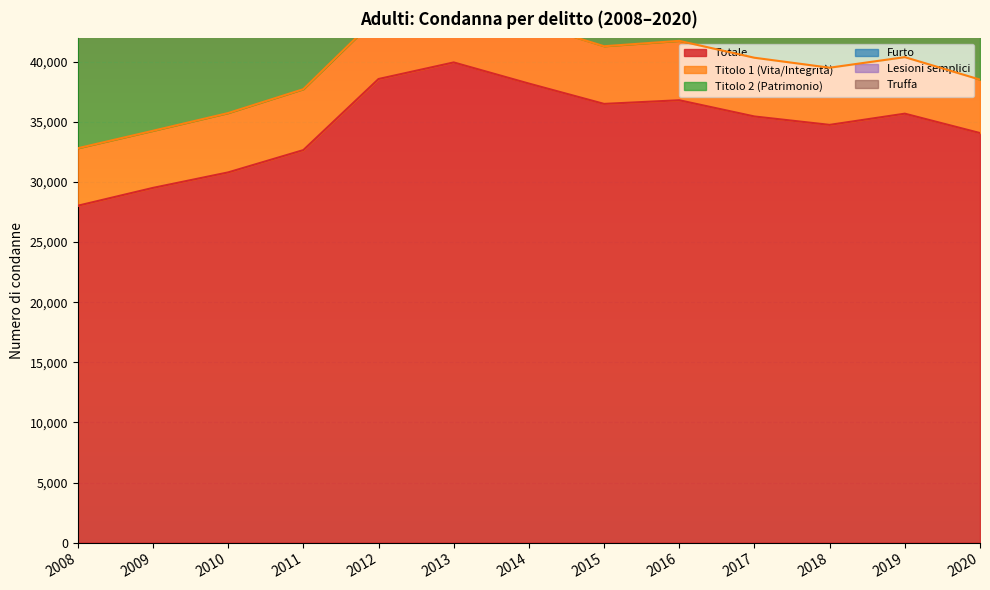

True or false: Truffa and Titolo 2 (Patrimonio) intersect in this chart.

False